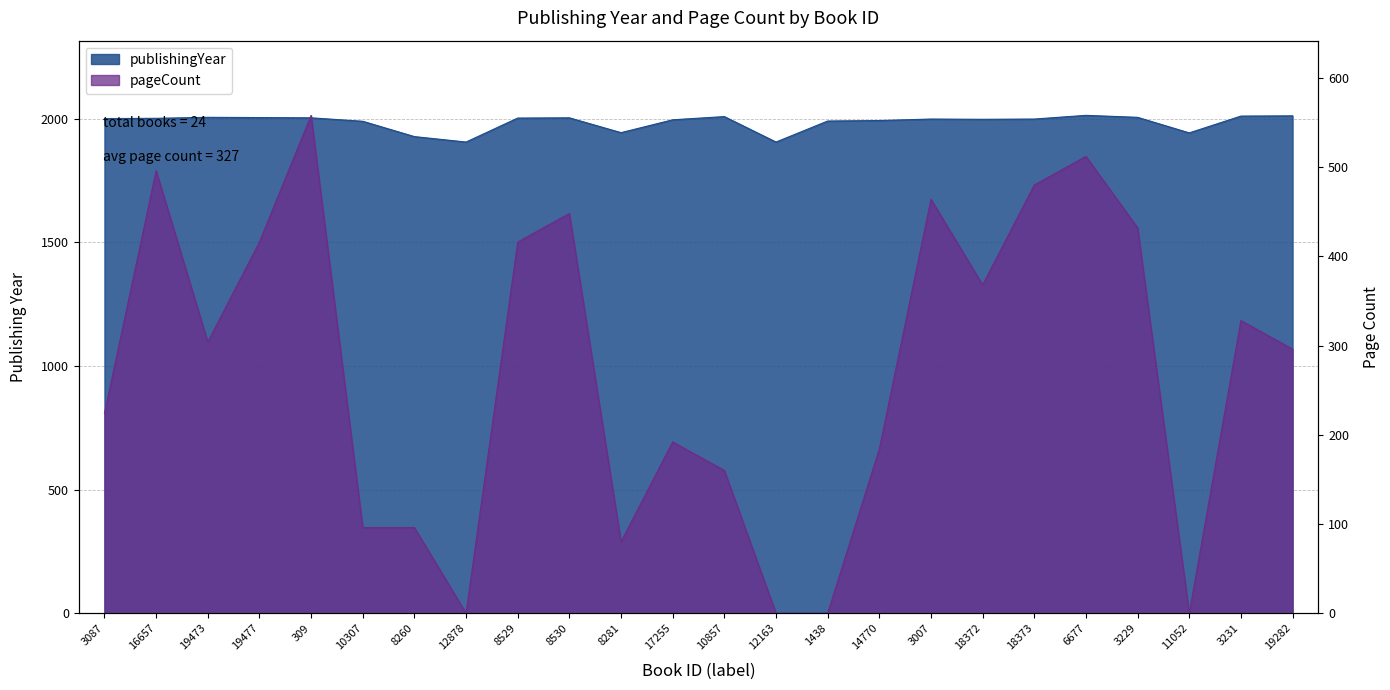

At how many categories does at least one series exceed 1960?

19